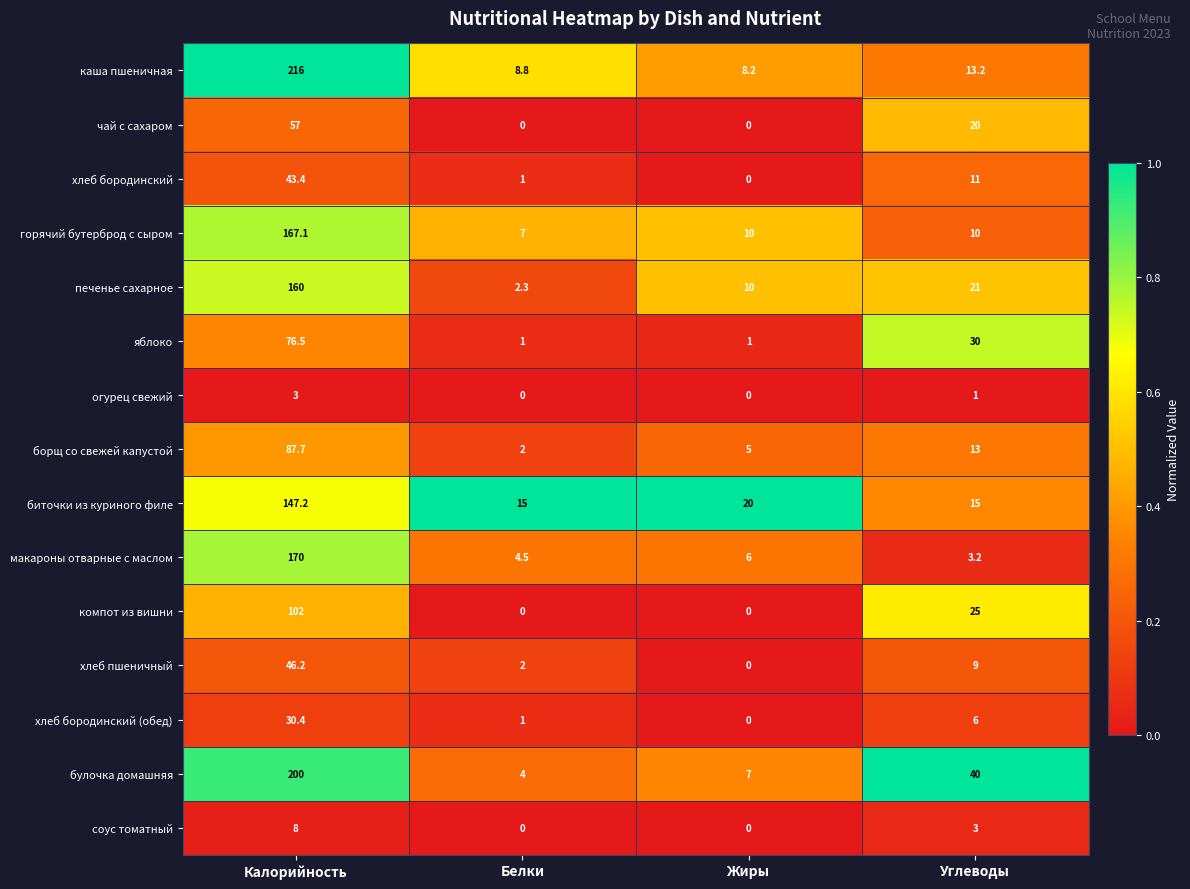

Which series has the largest total across all categories?

булочка домашняя